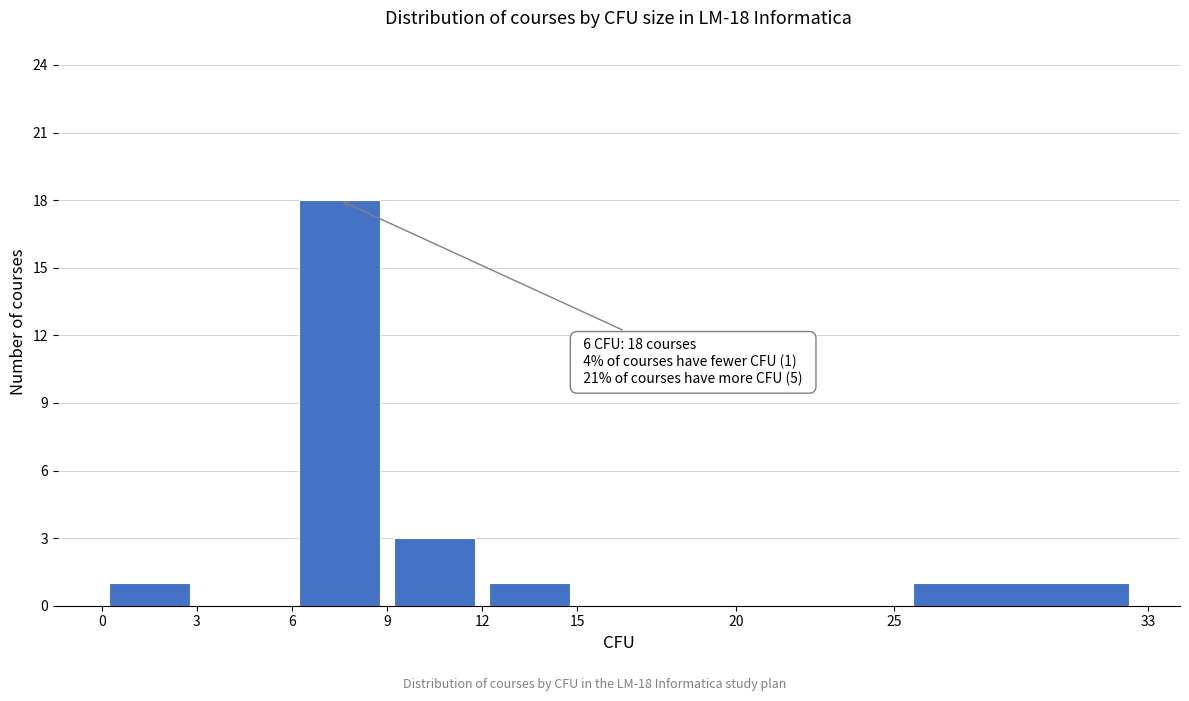

Over which range of the x-axis is the bar tallest?

6 to 9